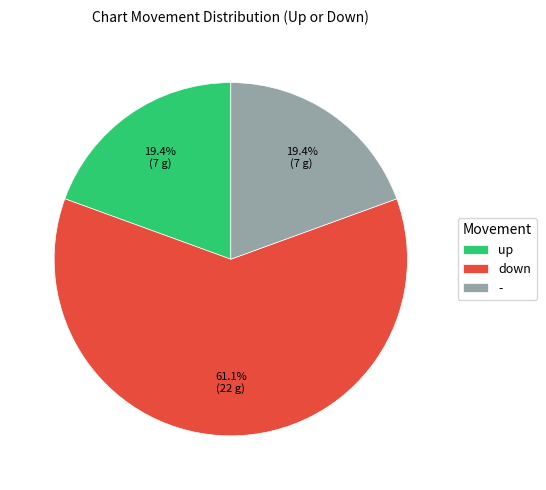

Which category has the biggest portion of the pie?

down